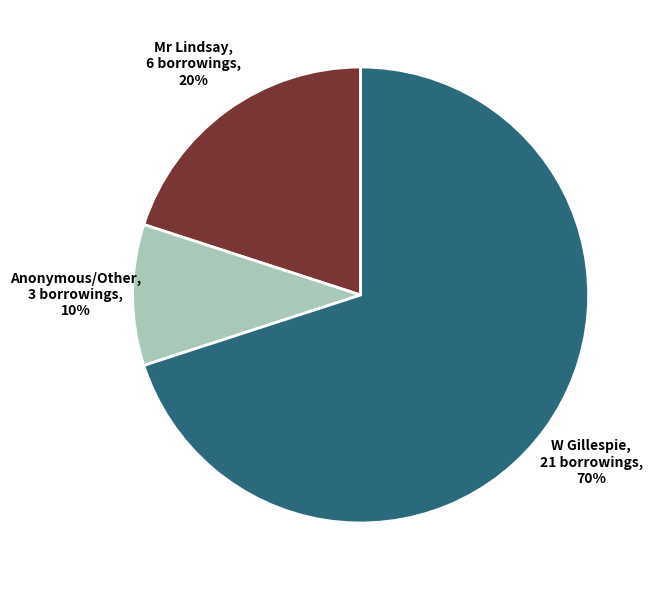

What percentage is the Mr Lindsay slice, to the nearest percent?

20%